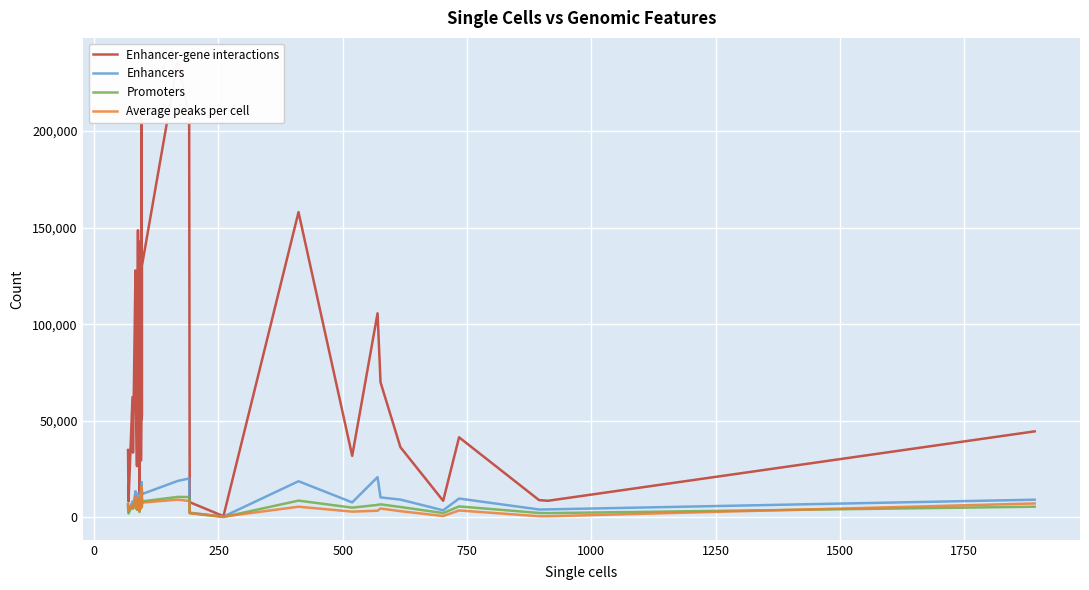

What is the average value of the Promoters series?

5936